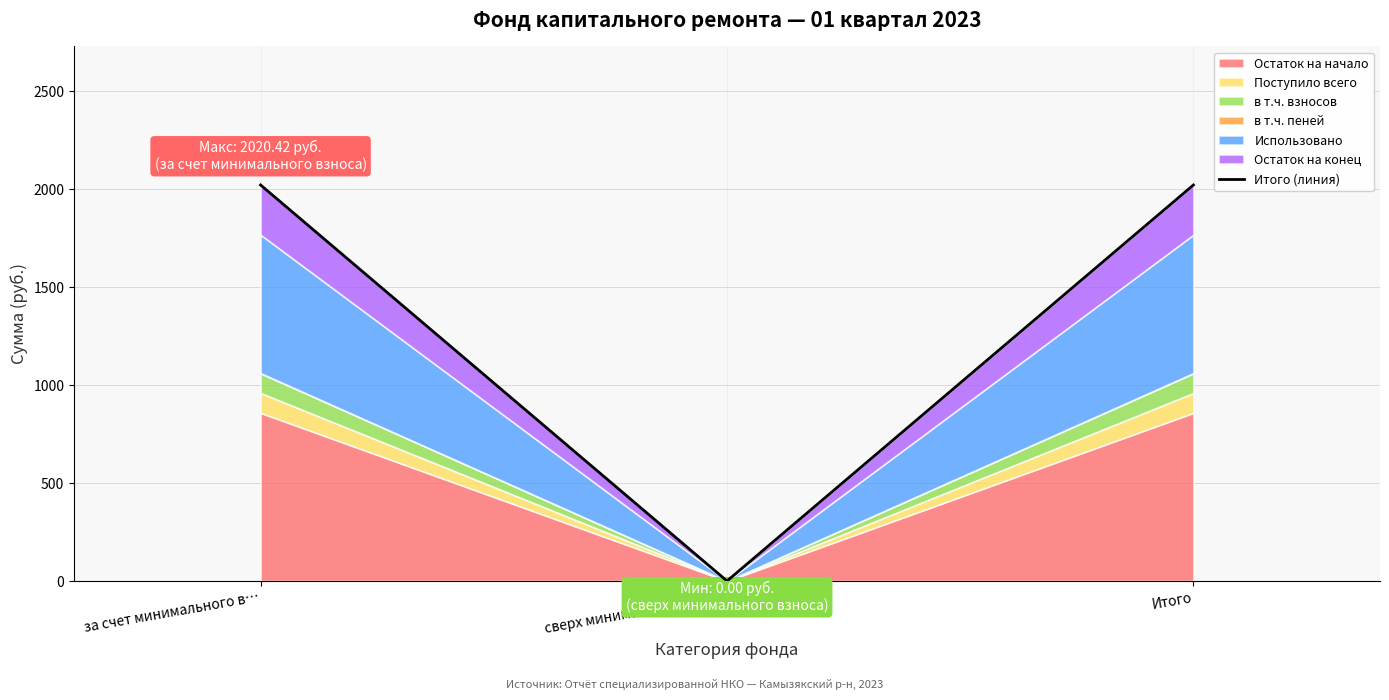

What is the difference between the values at сверх минимального взн… and за счет минимального в…?

2020.4